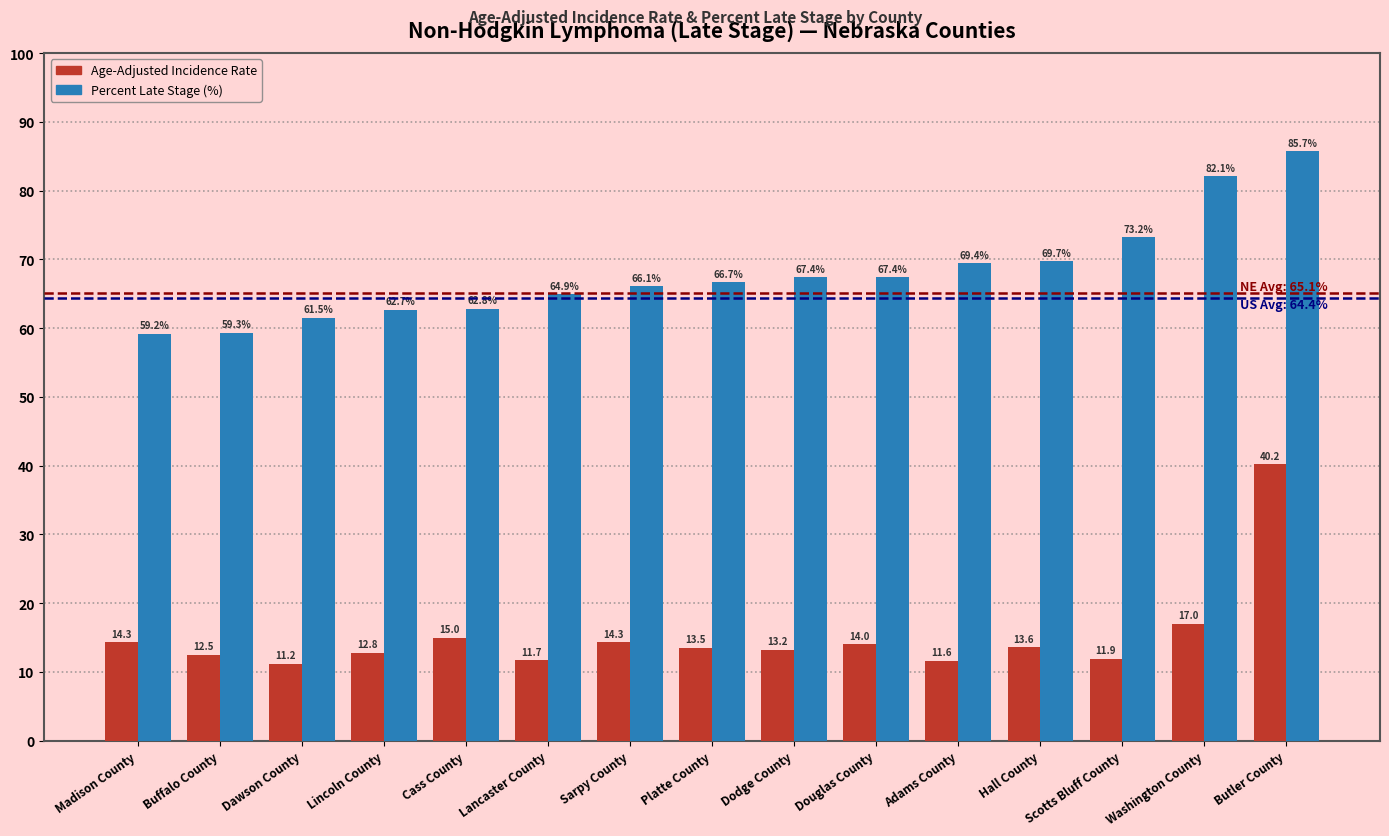

What is the difference between the highest and lowest values at Sarpy County?

51.8